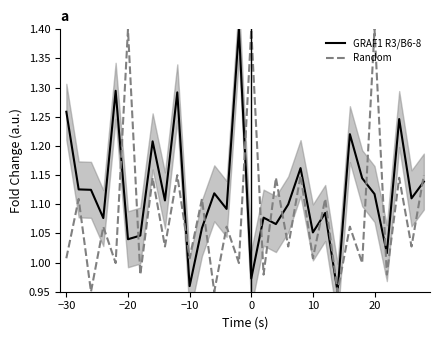

Reading left to right, what are all the values shown in this chart?

GRAF1 R3/B6-8: 1.3	1.1	1.1	1.1	1.3	1.0	1.0	1.2	1.1	1.3	1.0	1.1	1.1	1.1	1.4	1.0	1.1	1.1	1.1	1.2	1.1	1.1	0.9	1.2	1.1	1.1	1.0	1.2	1.1	1.1
Random: 1.0	1.1	0.9	1.1	1.0	1.4	1.0	1.1	1.0	1.1	1.0	1.1	0.9	1.1	1.0	1.4	1.0	1.1	1.0	1.1	1.0	1.1	0.9	1.1	1.0	1.4	1.0	1.1	1.0	1.1